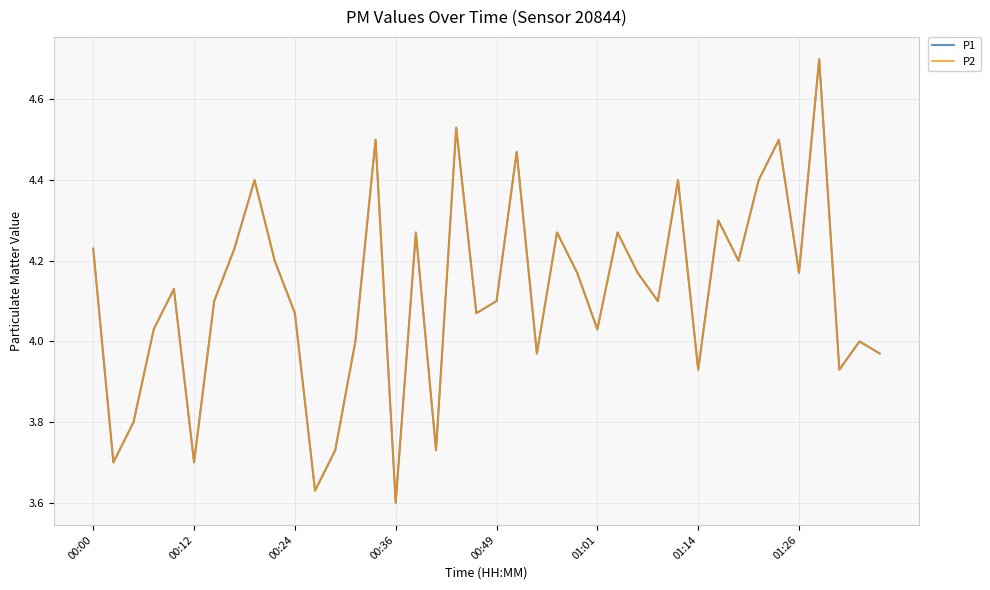

Does the chart have visible grid lines?

Yes